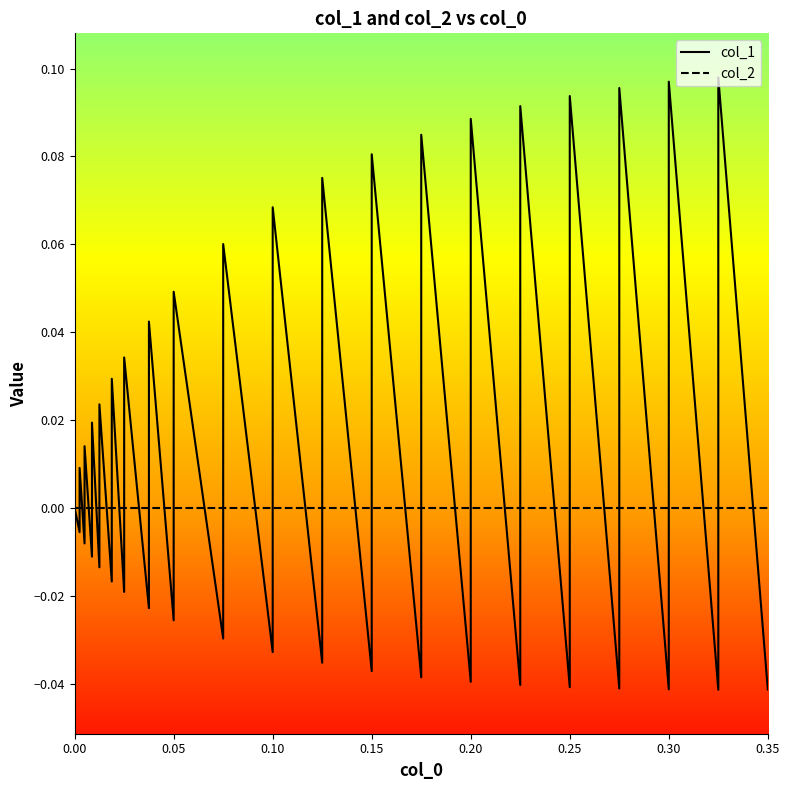

List the series in order of their peak value, lowest first.

col_2, col_1